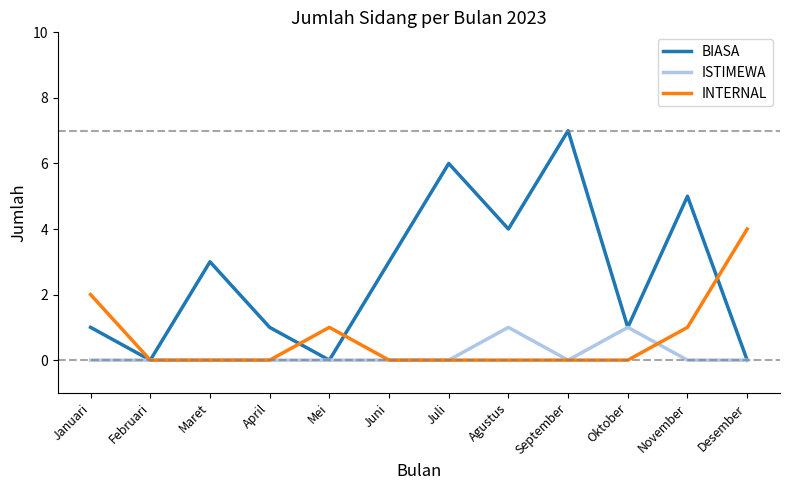

What is the spread (max minus min) of values at Desember?

4